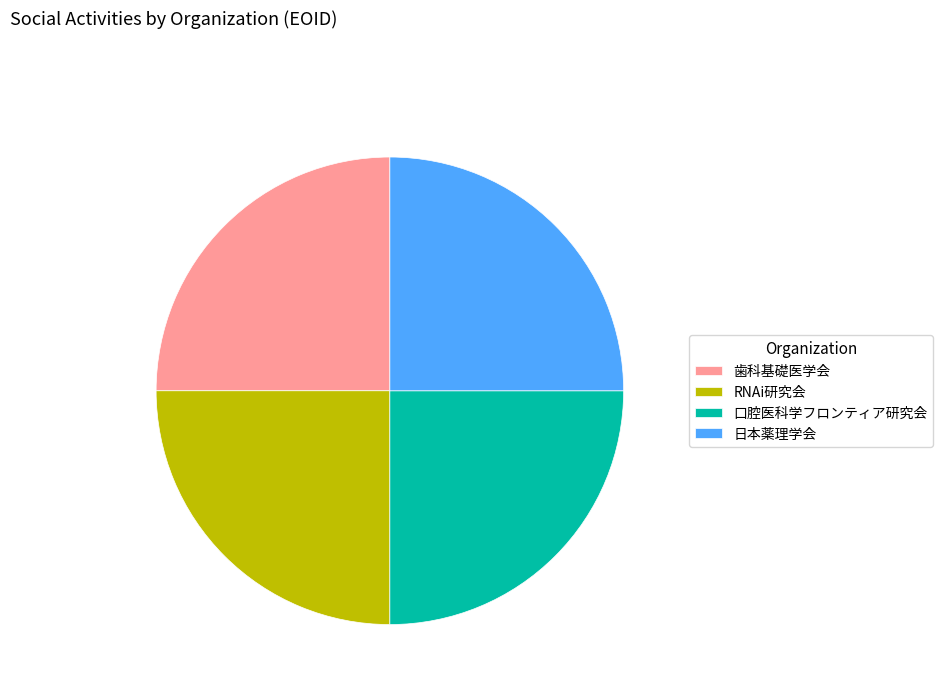

The 歯科基礎医学会 slice represents 25% of the pie. True or false?

True